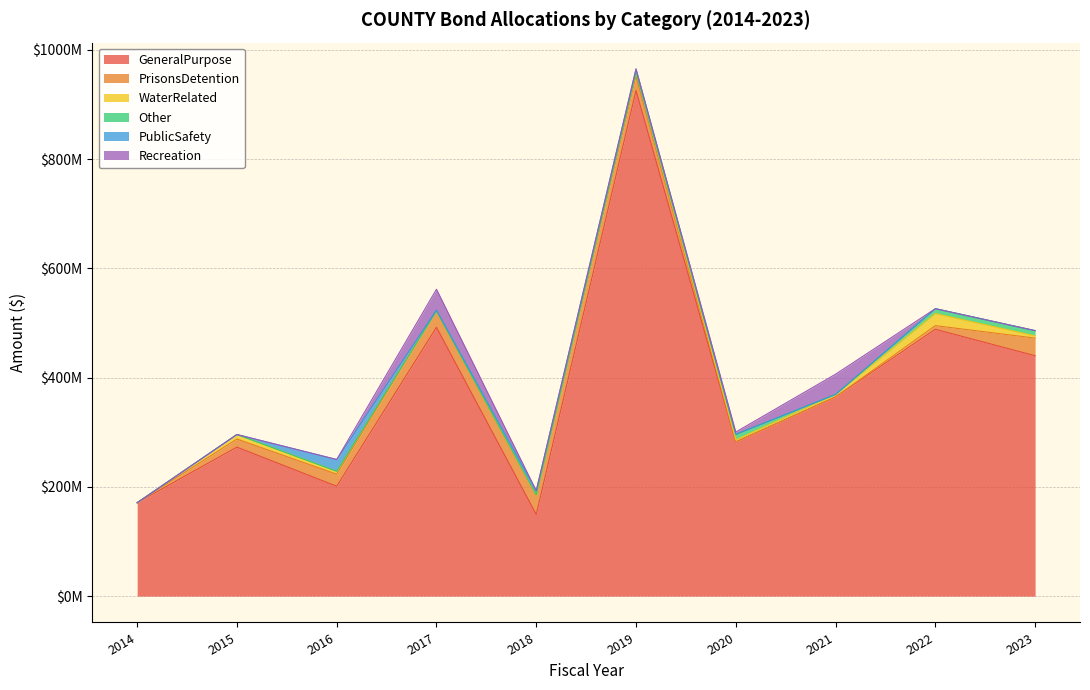

True or false: PublicSafety and PrisonsDetention intersect in this chart.

False